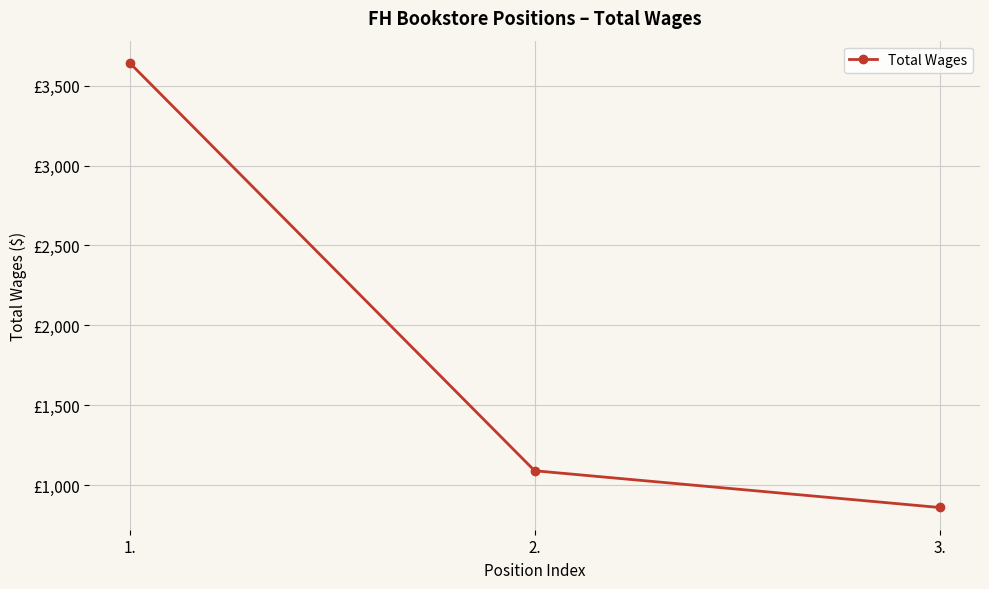

List the labels in order of value, smallest first.

3., 2., 1.